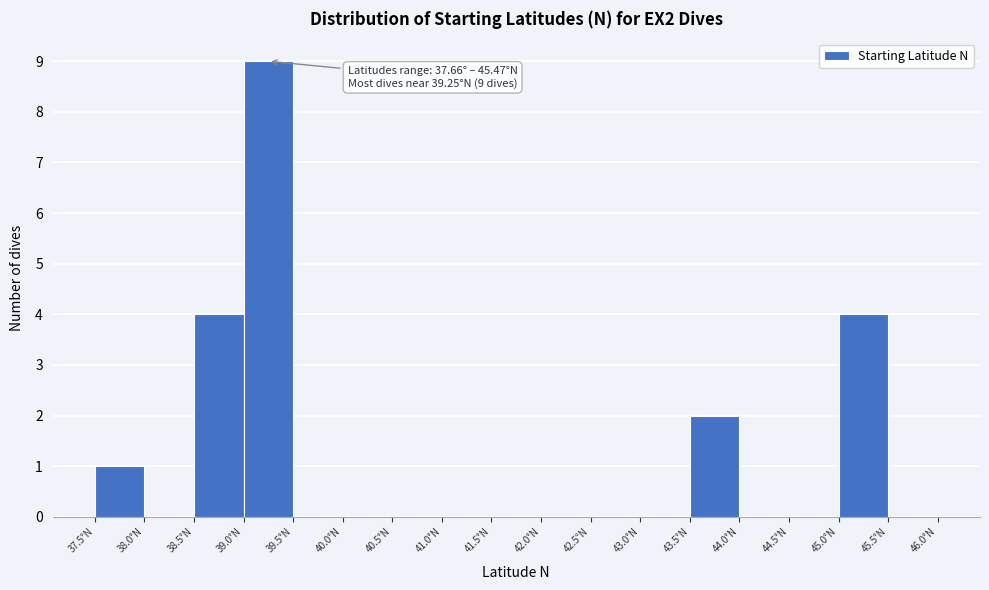

Which range on the x-axis has the tallest bar?

39.0 to 39.5